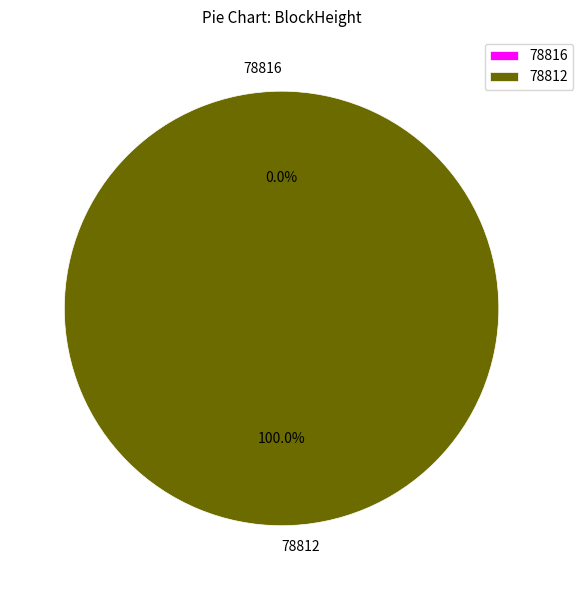

What is the change in value from 78816 to 78812?

+23879